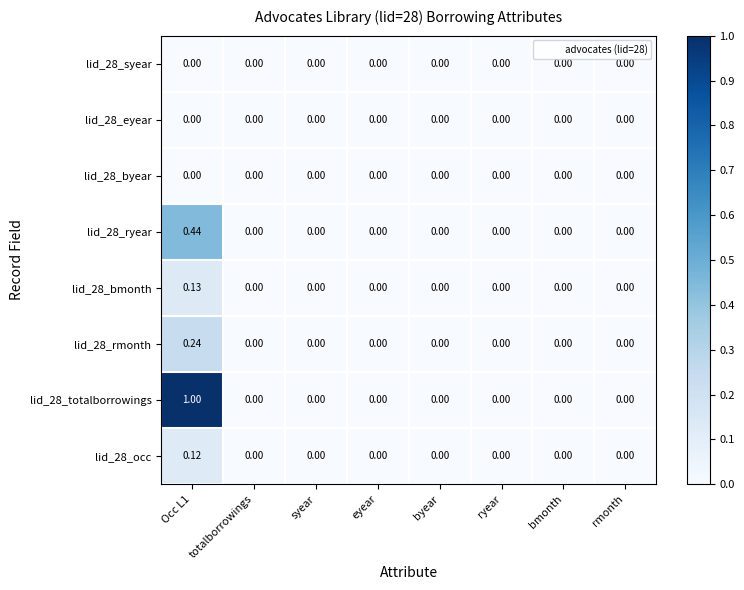

How many values in the lid_28_rmonth series exceed 0?

1